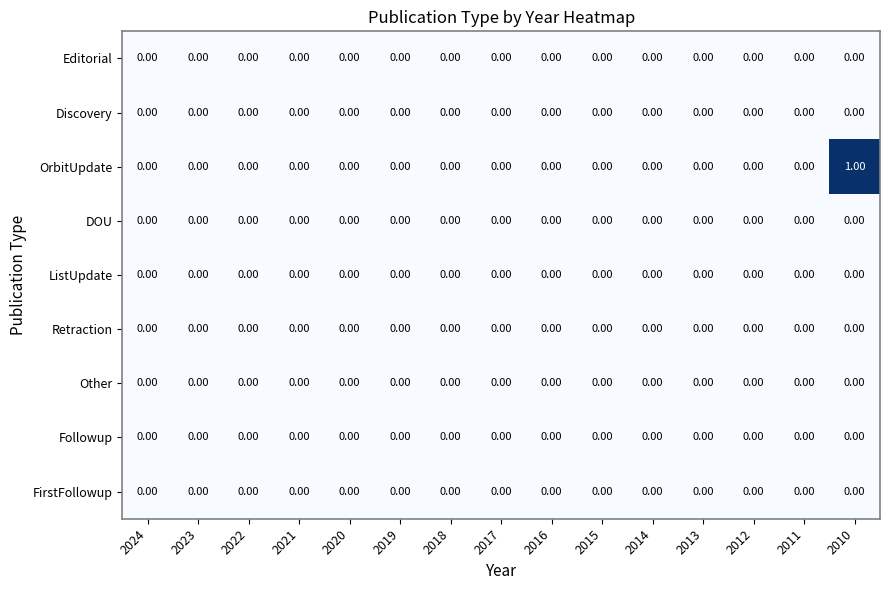

How many data points does each series have?

15